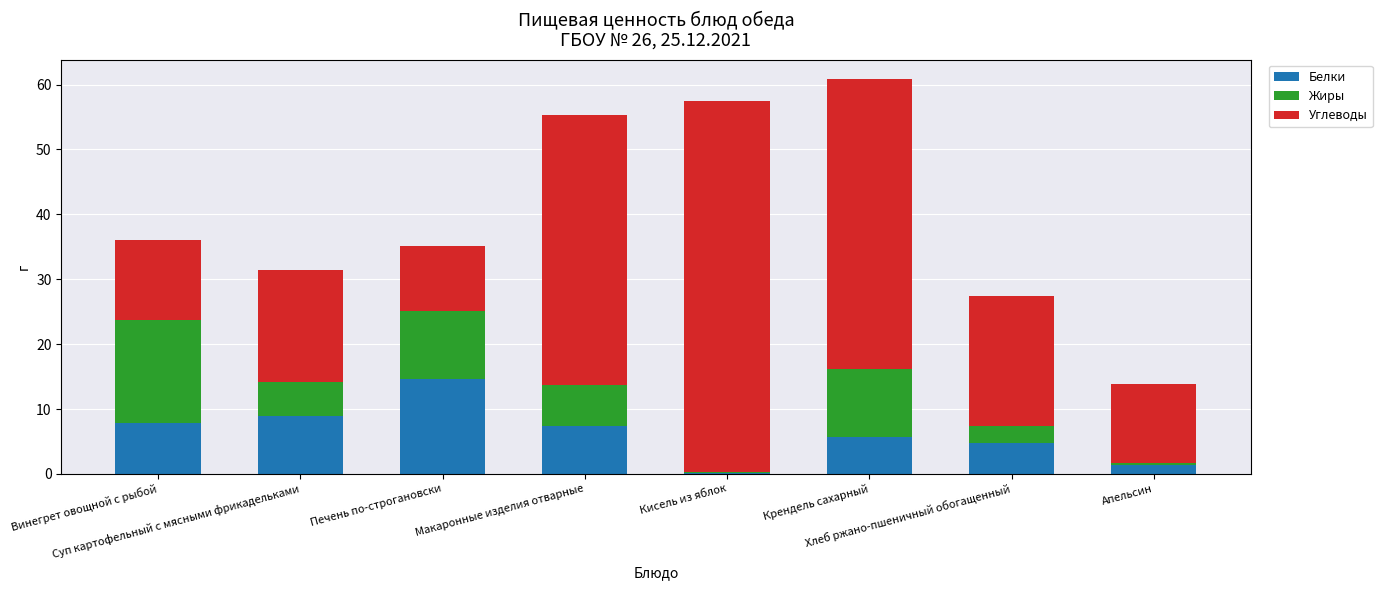

What is the highest value of the Белки series?

14.7